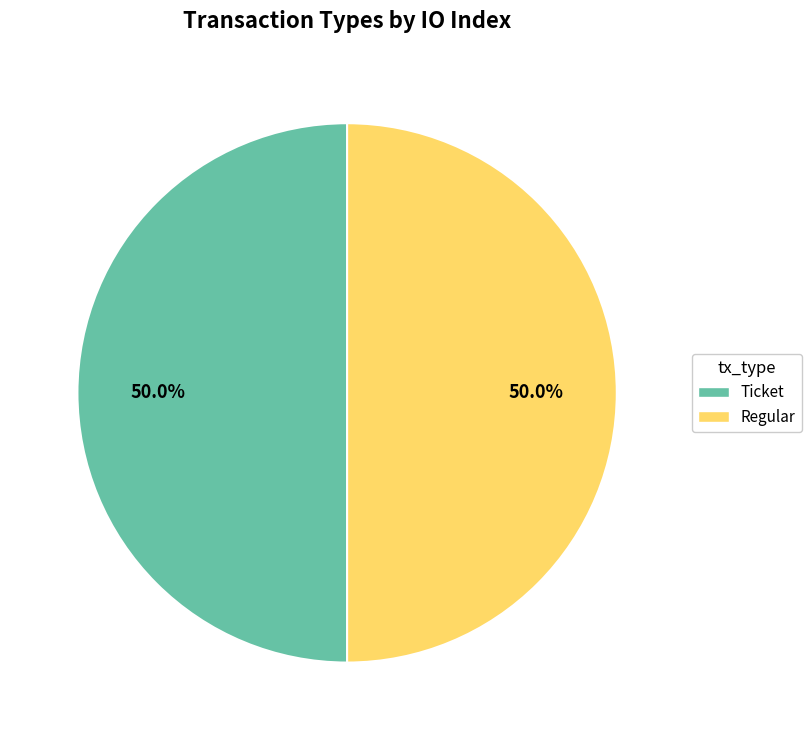

What is the ratio of the value at Ticket to the value at Regular?

1.0